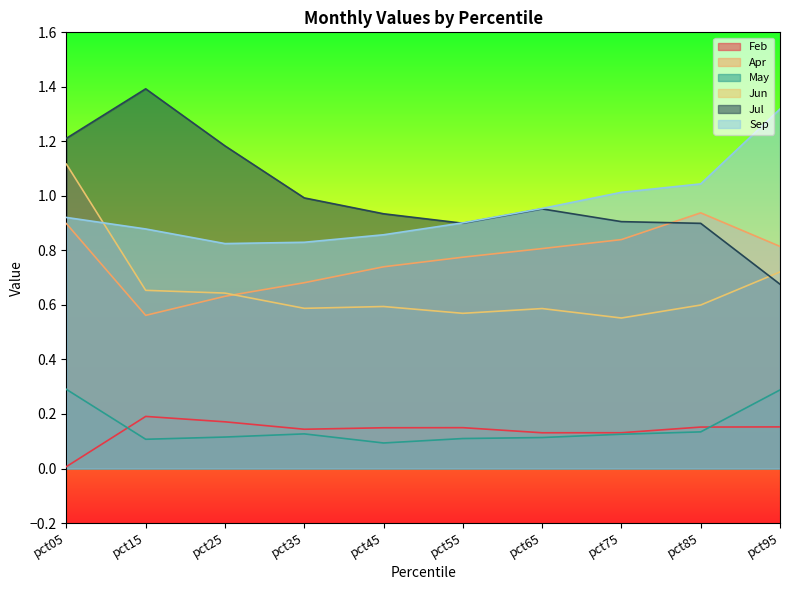

Does the chart display data point markers on the line(s)?

No